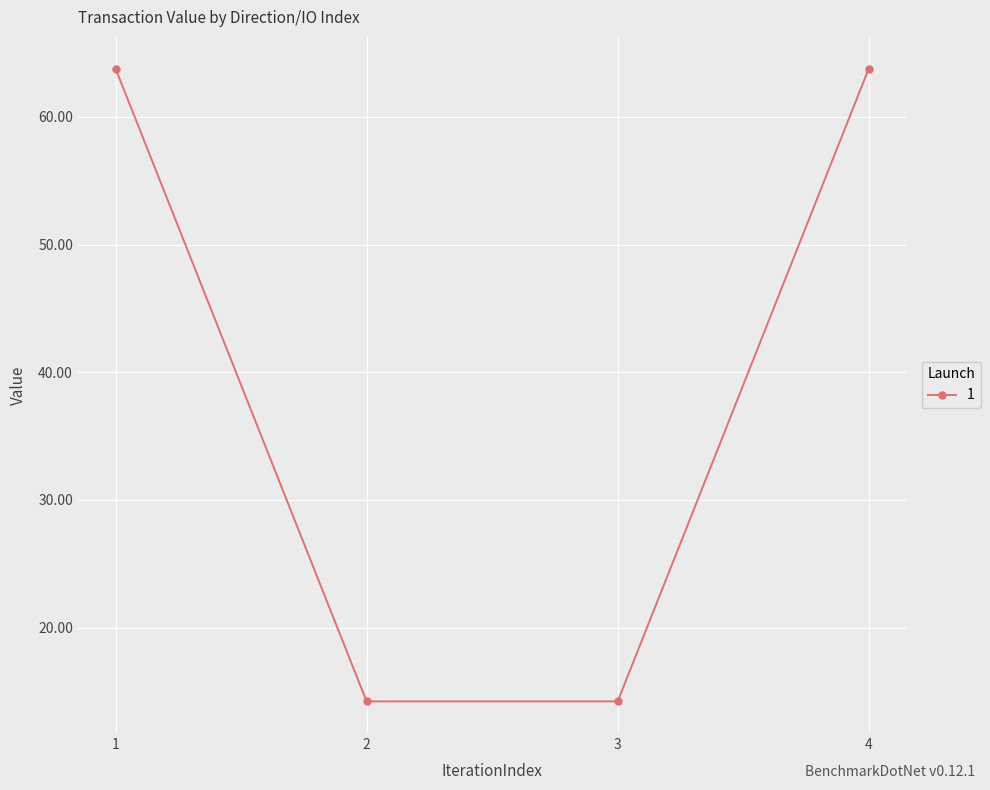

What is the value of the 4th point from the left?

63.8